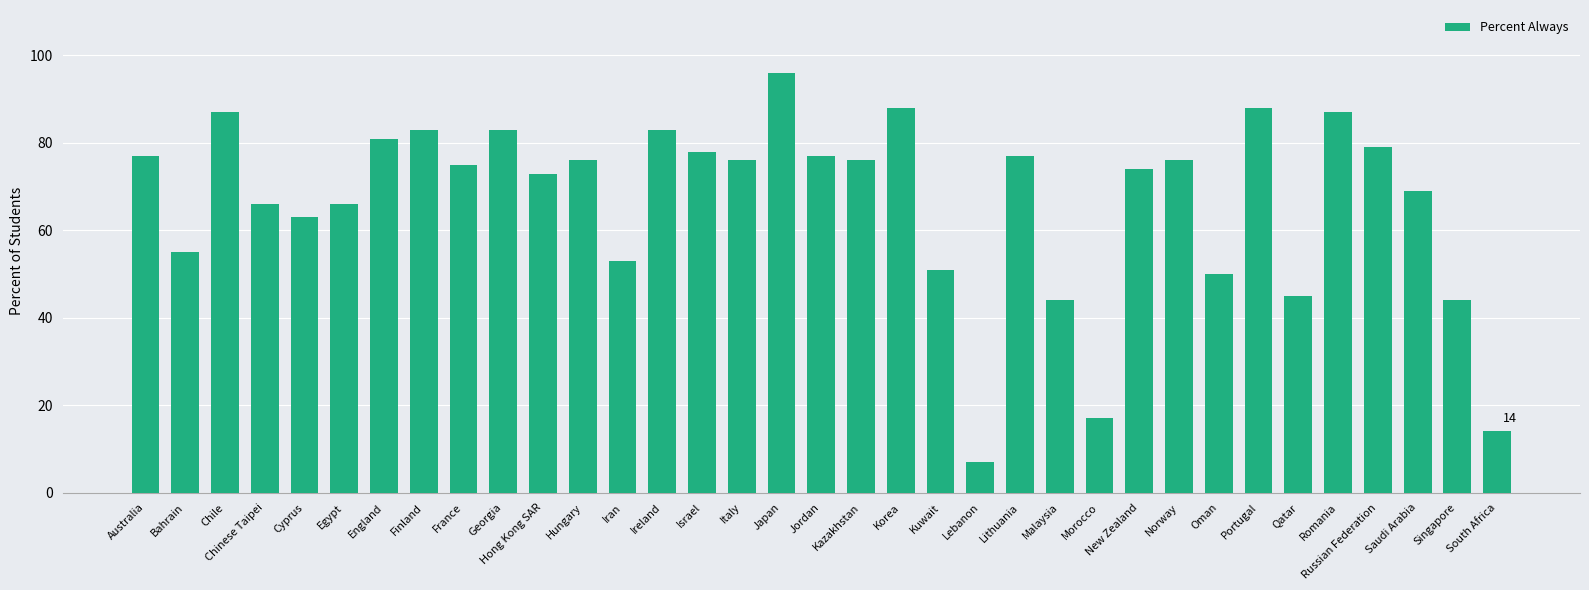

Which category has the lowest value across all series?

Lebanon